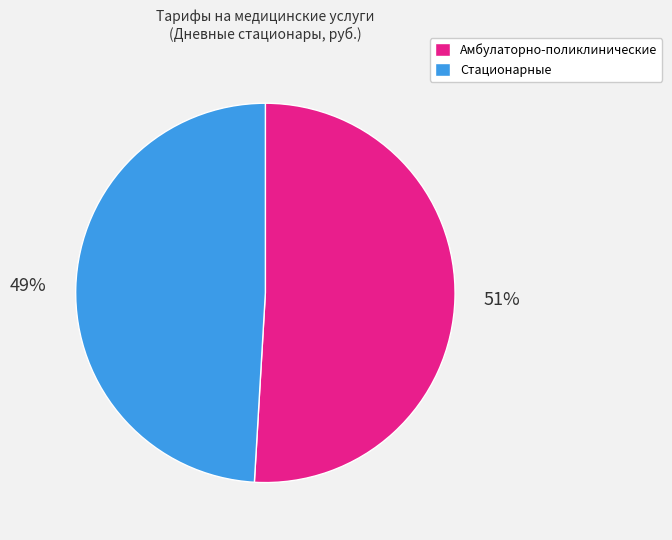

Does Стационарные represent more than half of the total?

No